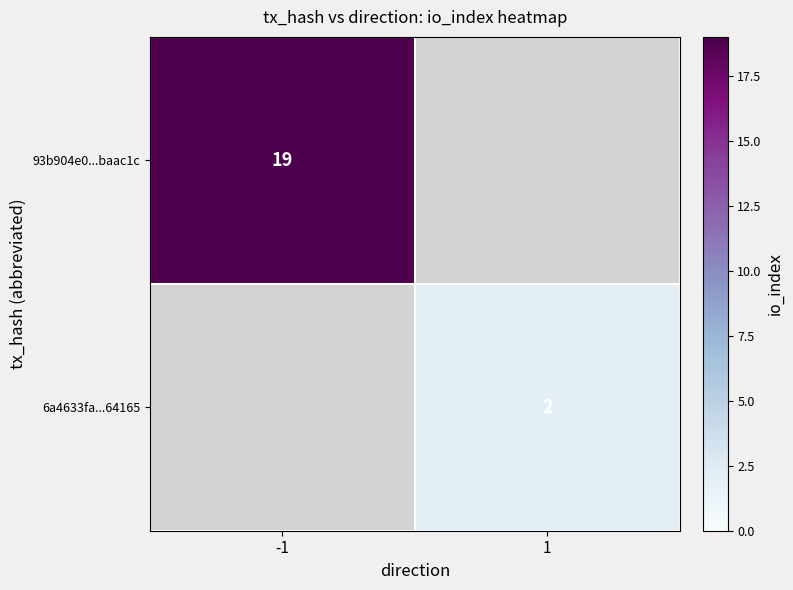

How many distinct data groups are displayed?

2